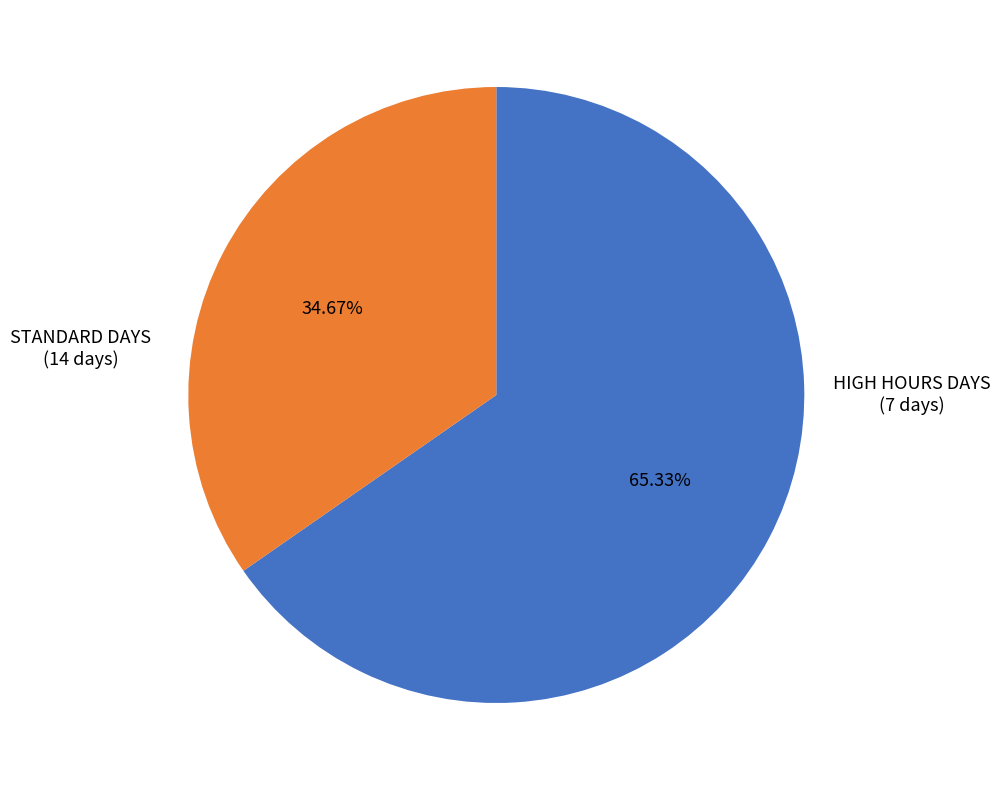

Is there any slice that represents more than half of the pie?

Yes